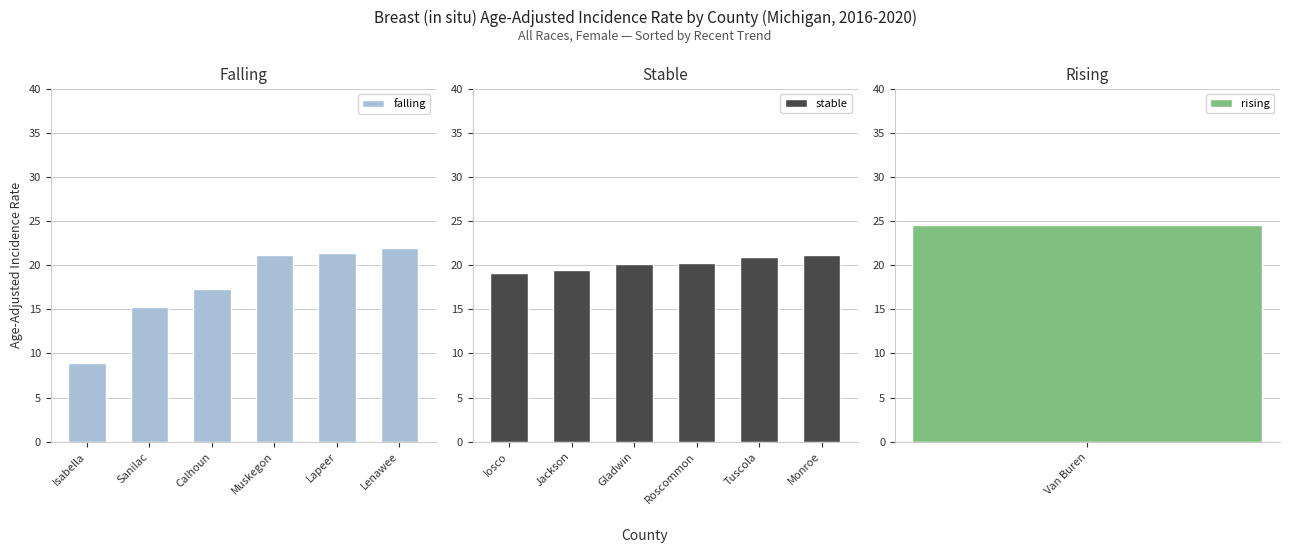

The stable series shows 20.9 at Tuscola. True or false?

True